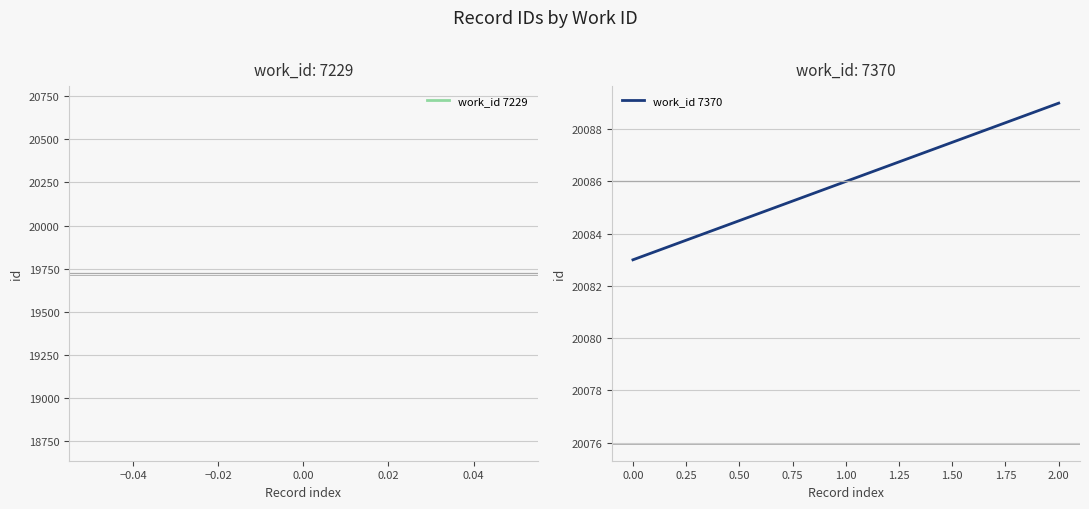

What is the smallest value displayed?

20083